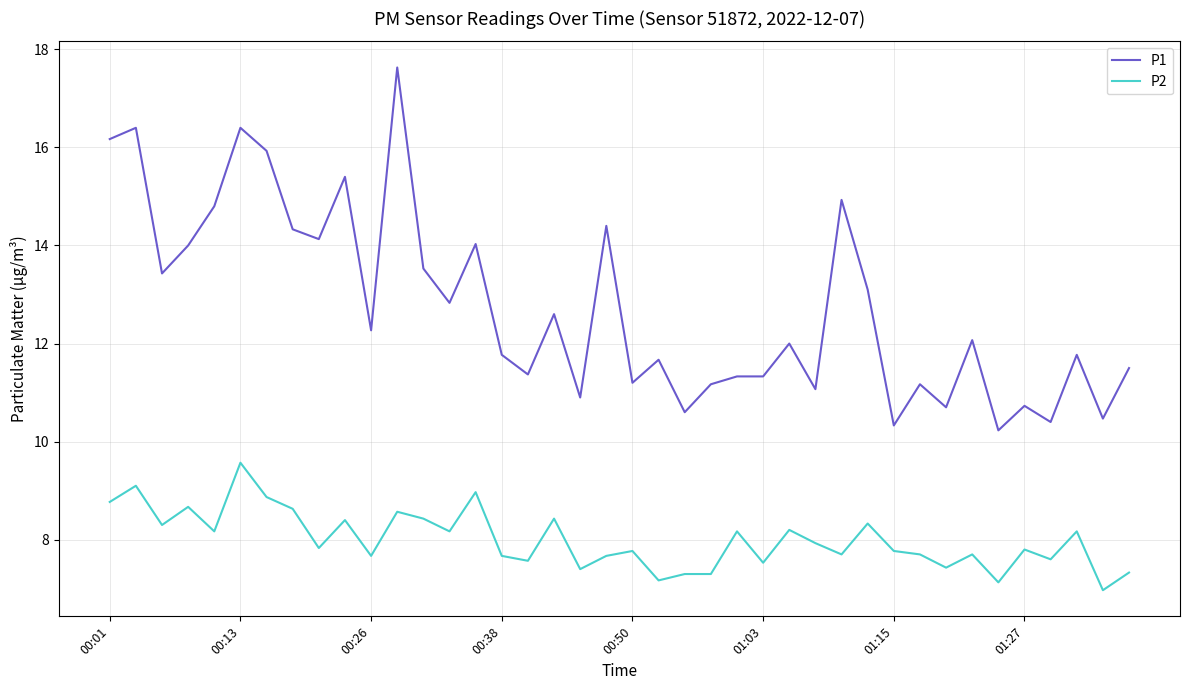

List the series in order of their peak value, lowest first.

P2, P1